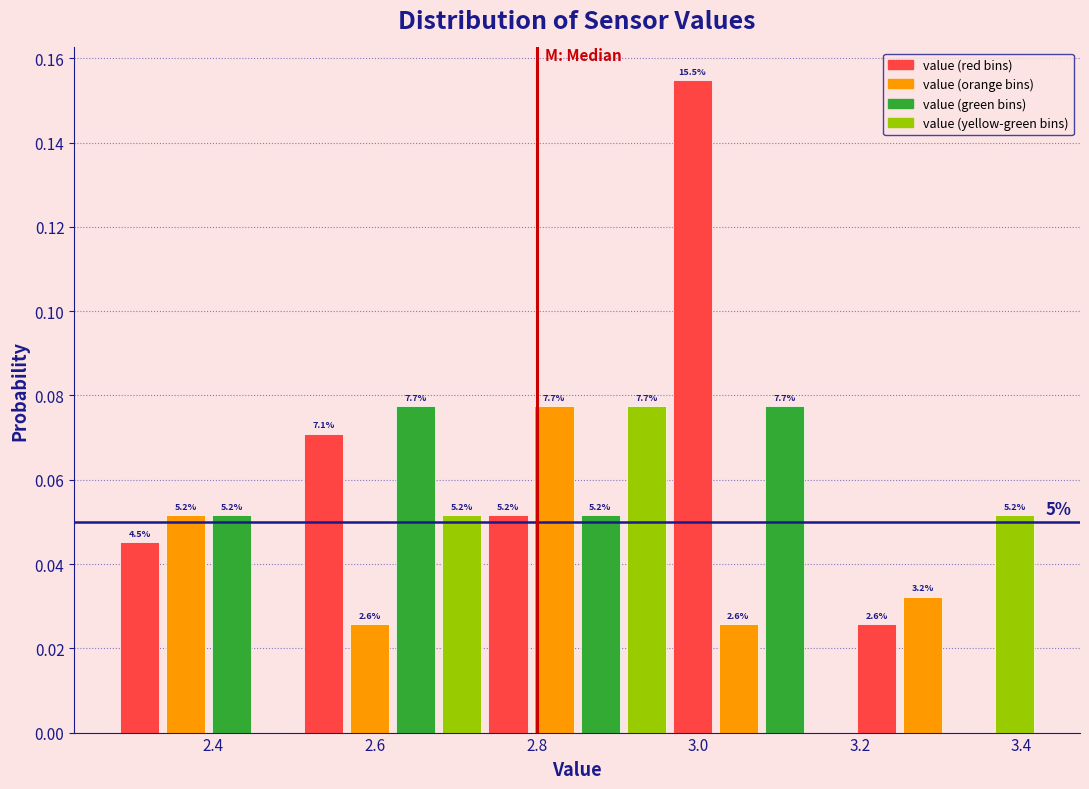

Around what value on the x-axis is the tallest bar? Give the approximate position of its centre, as read against the axis.

3.00